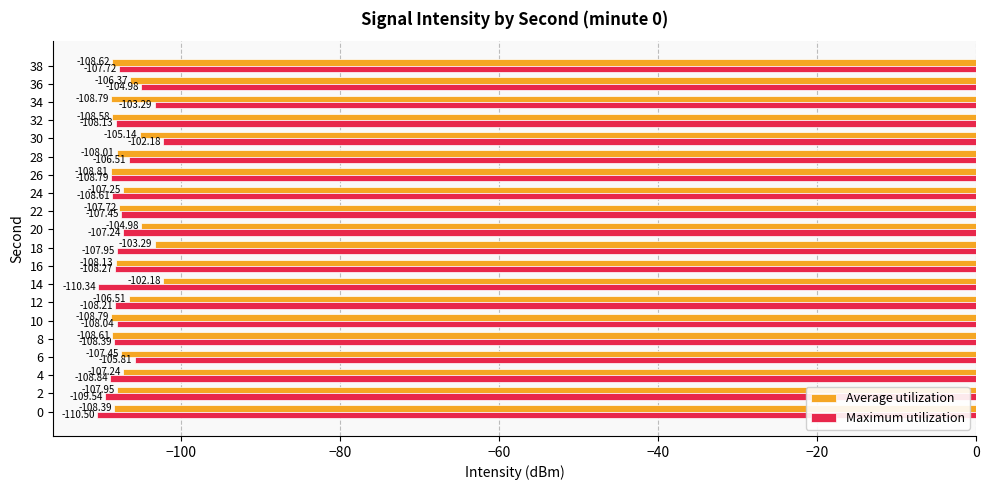

At which category is the sum across all series the highest?

30